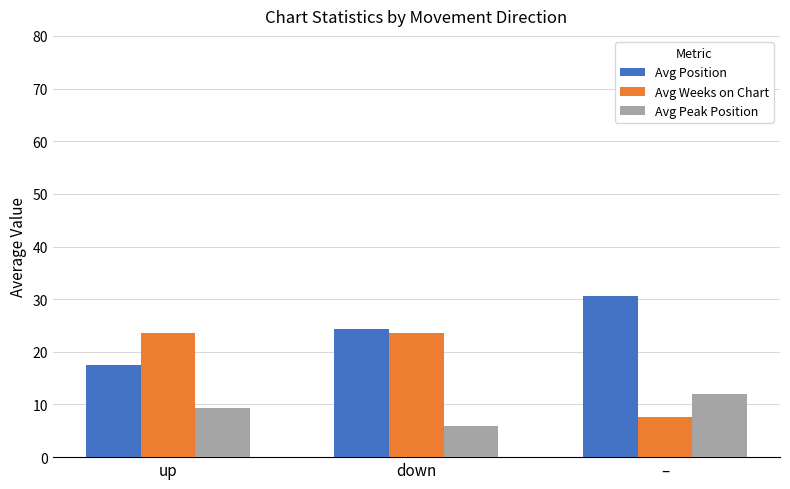

What is the label of the 1st bar from the left?

up